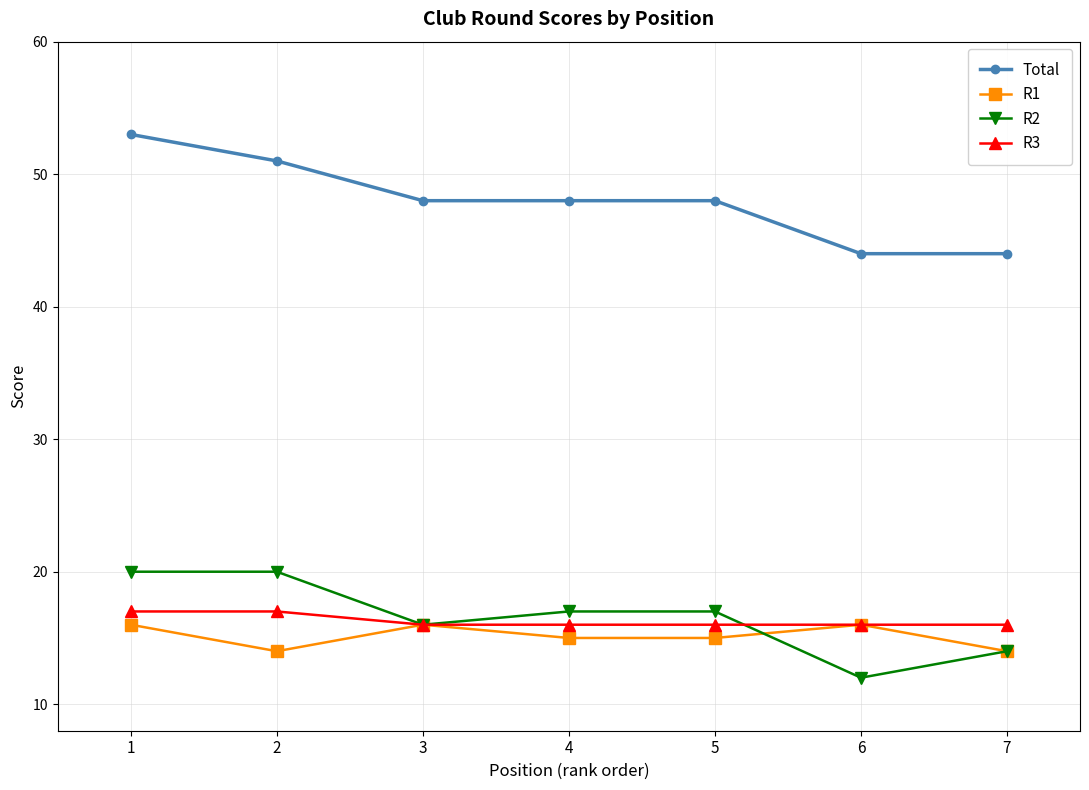

True or false: R3 and Total cross at least once.

False